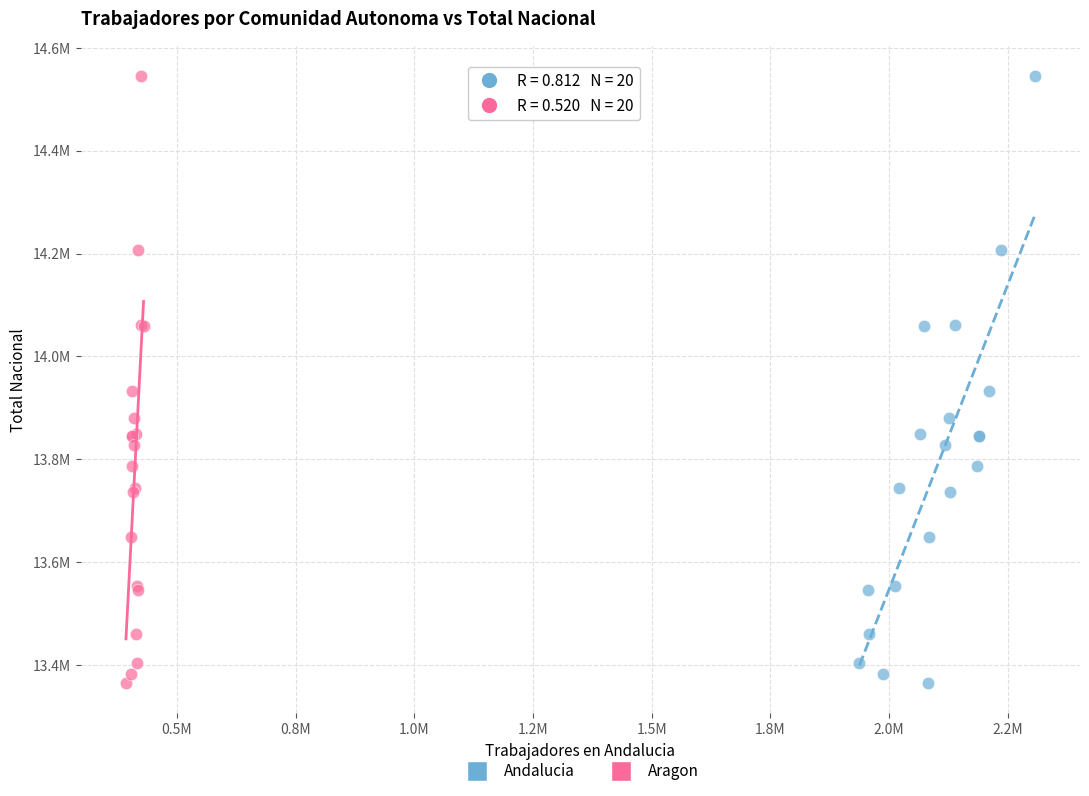

What are all the series names shown in the legend?

Andalucia, Aragon